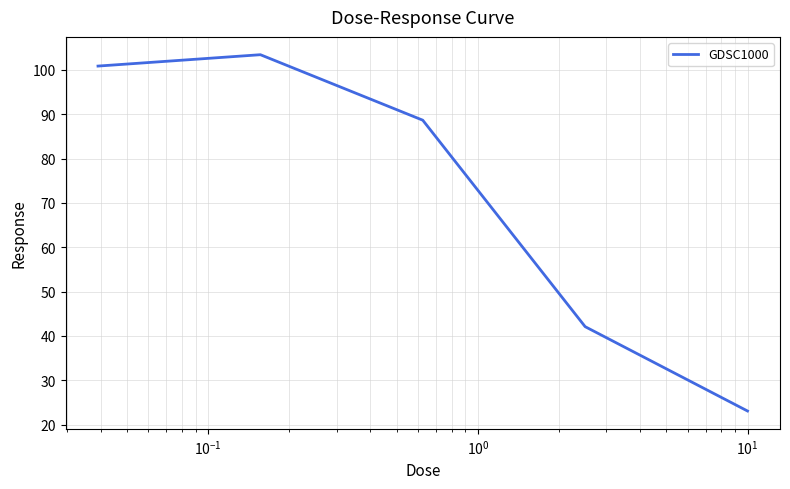

What is the minimum value shown in the chart?

23.1